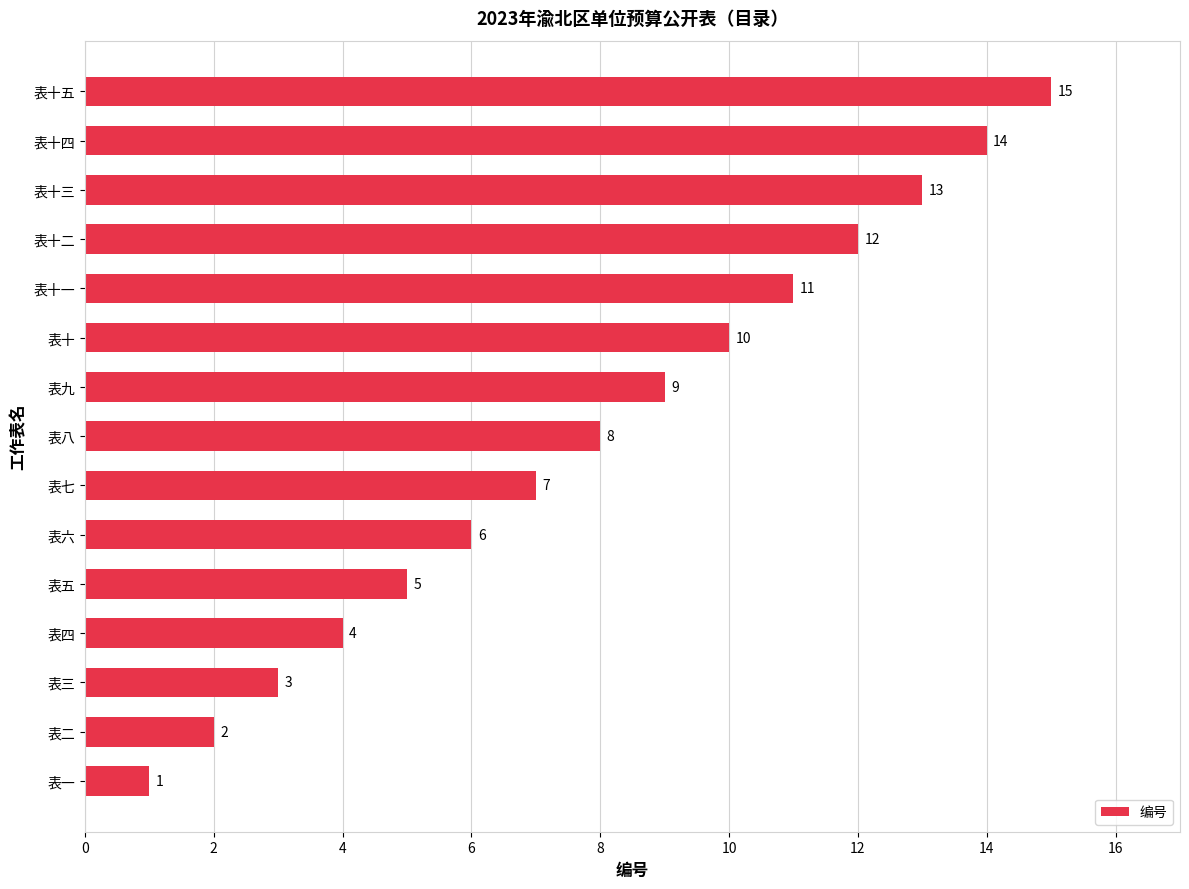

What is the change in value from 表十二 to 表十三?

+1